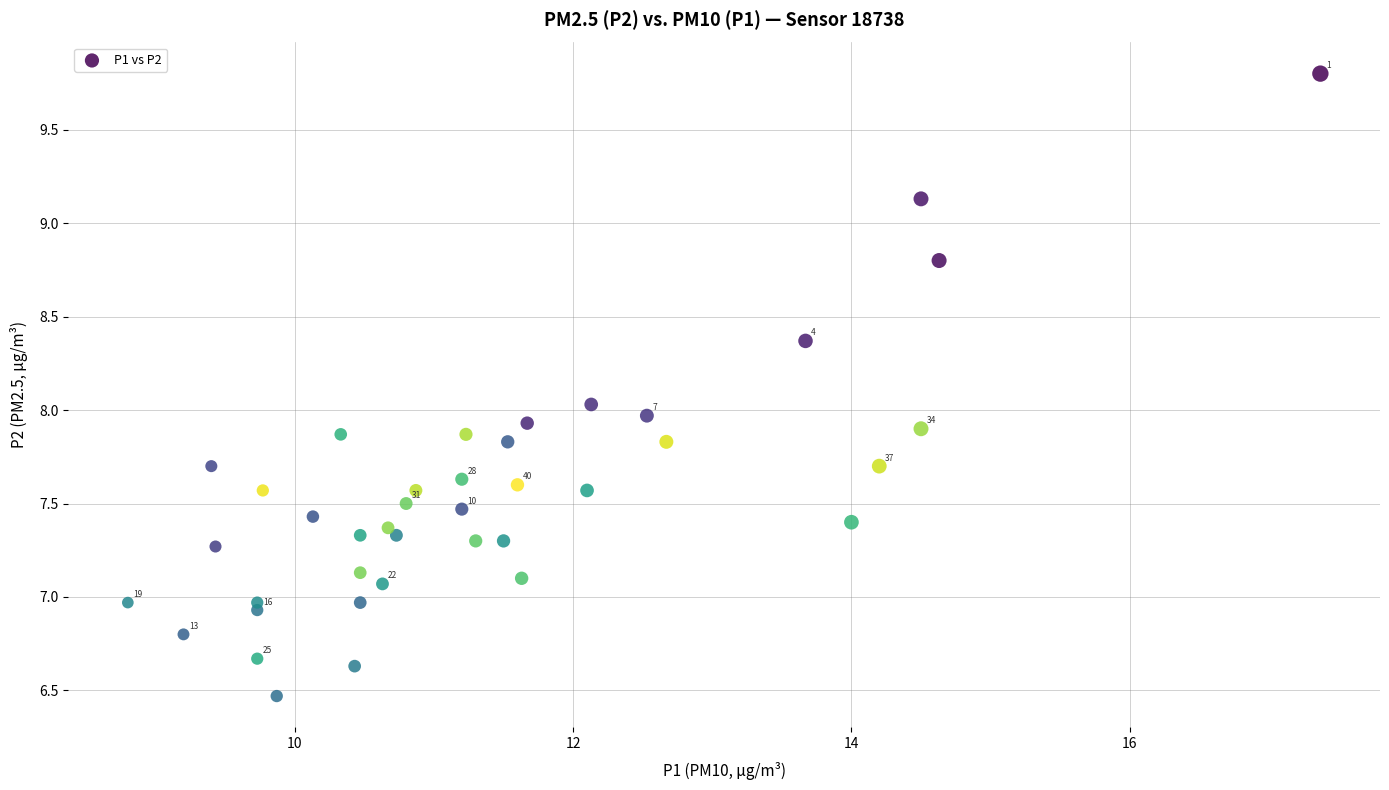

What is the range of Y values (max minus min)?

3.3